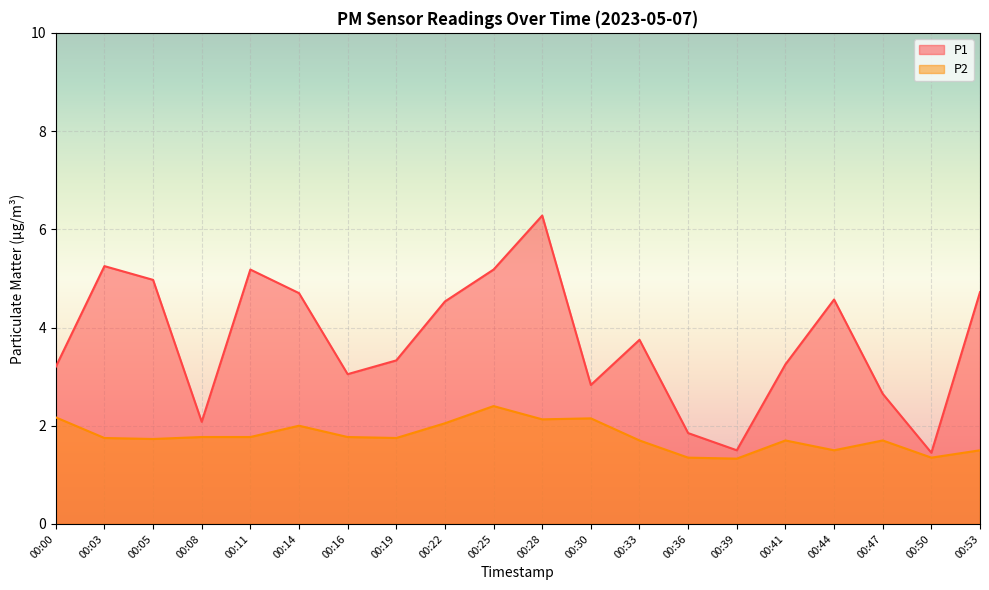

Read the P1 value at 00:47.

2.6